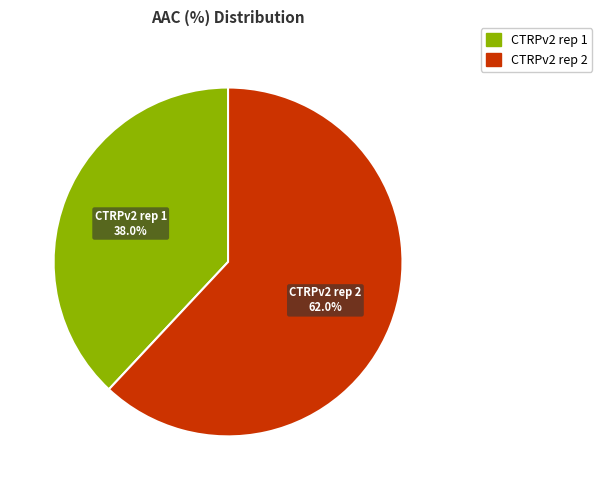

Which slice represents more than half of the pie?

CTRPv2 rep 2